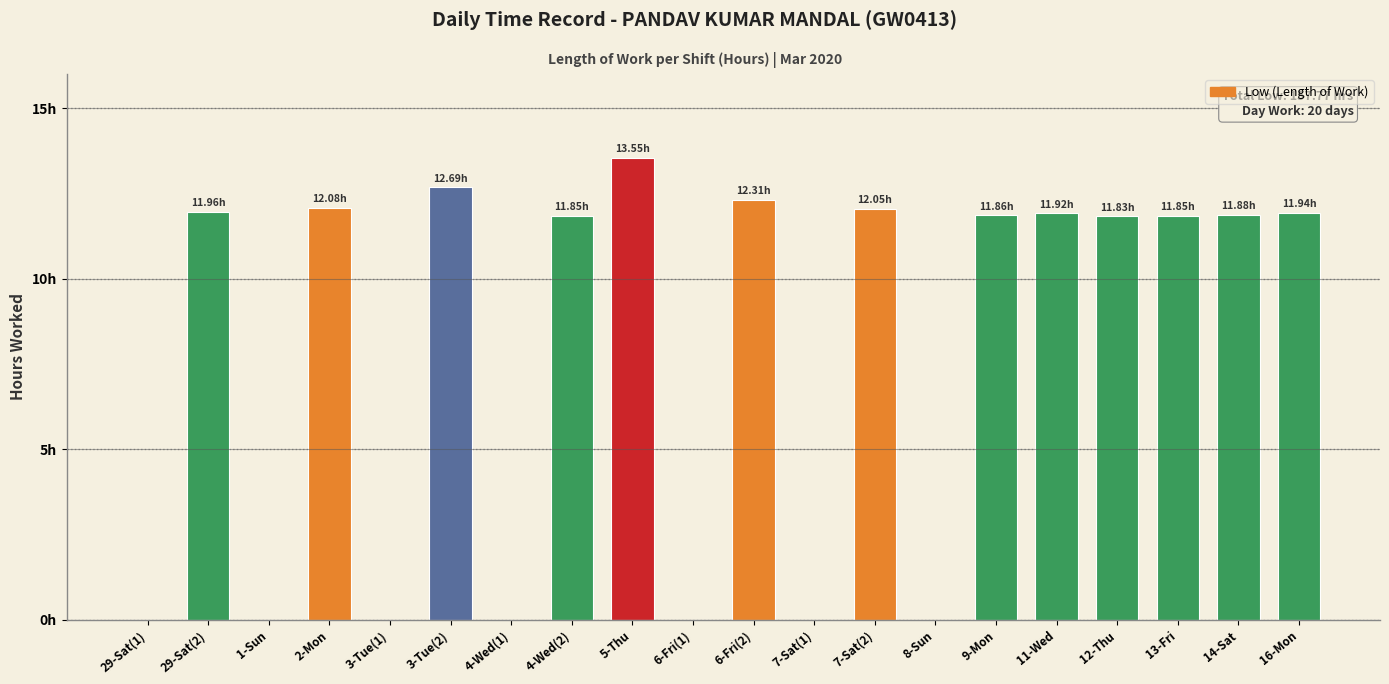

Are the bars horizontal?

No